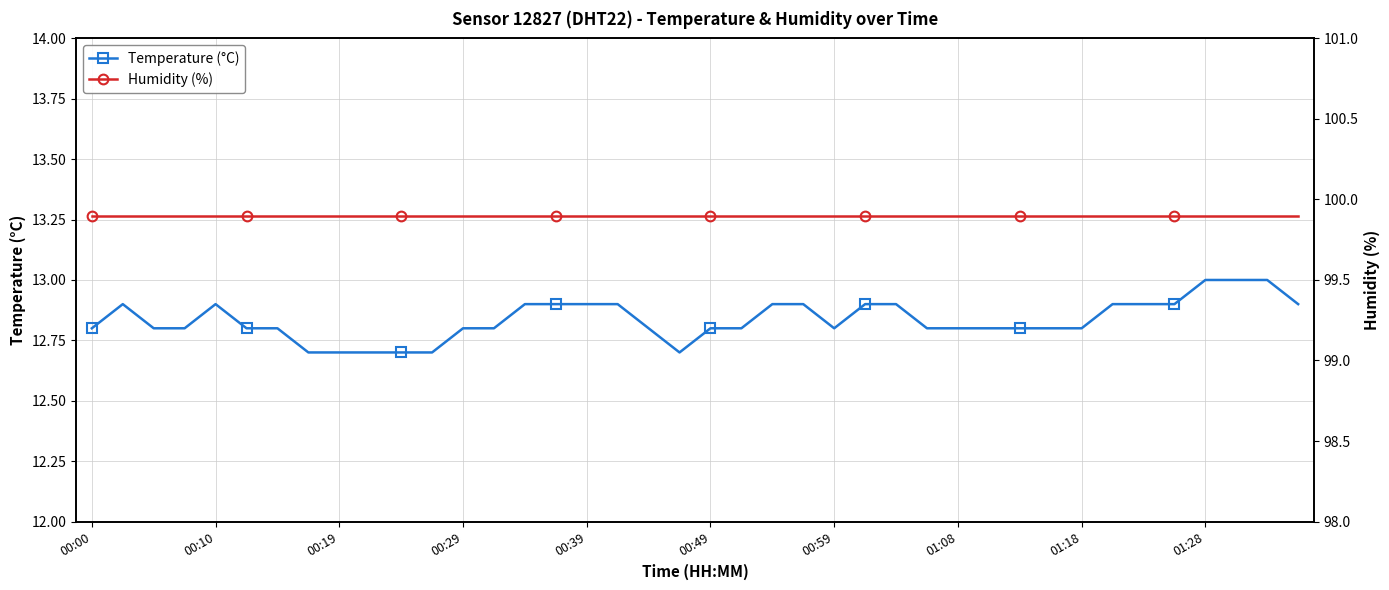

Which series has the widest spread of values?

Temperature (°C)